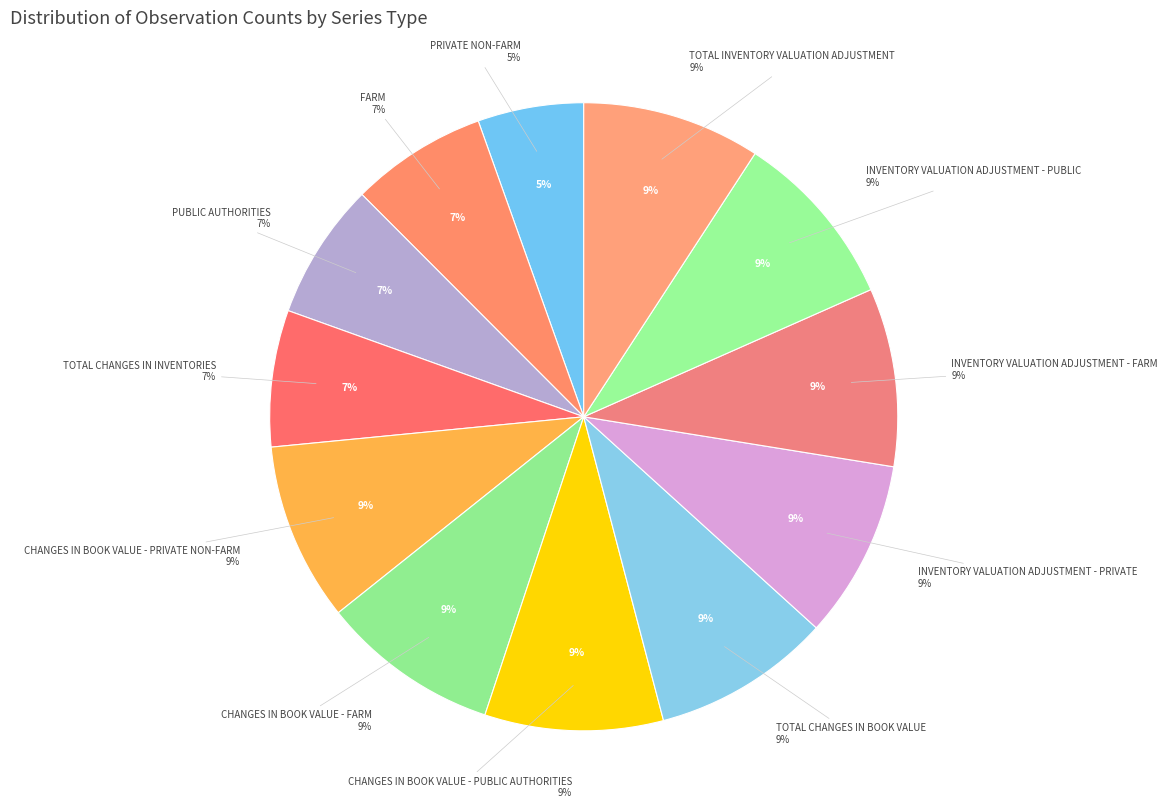

True or false: Public authorities accounts for 7% of the total.

True